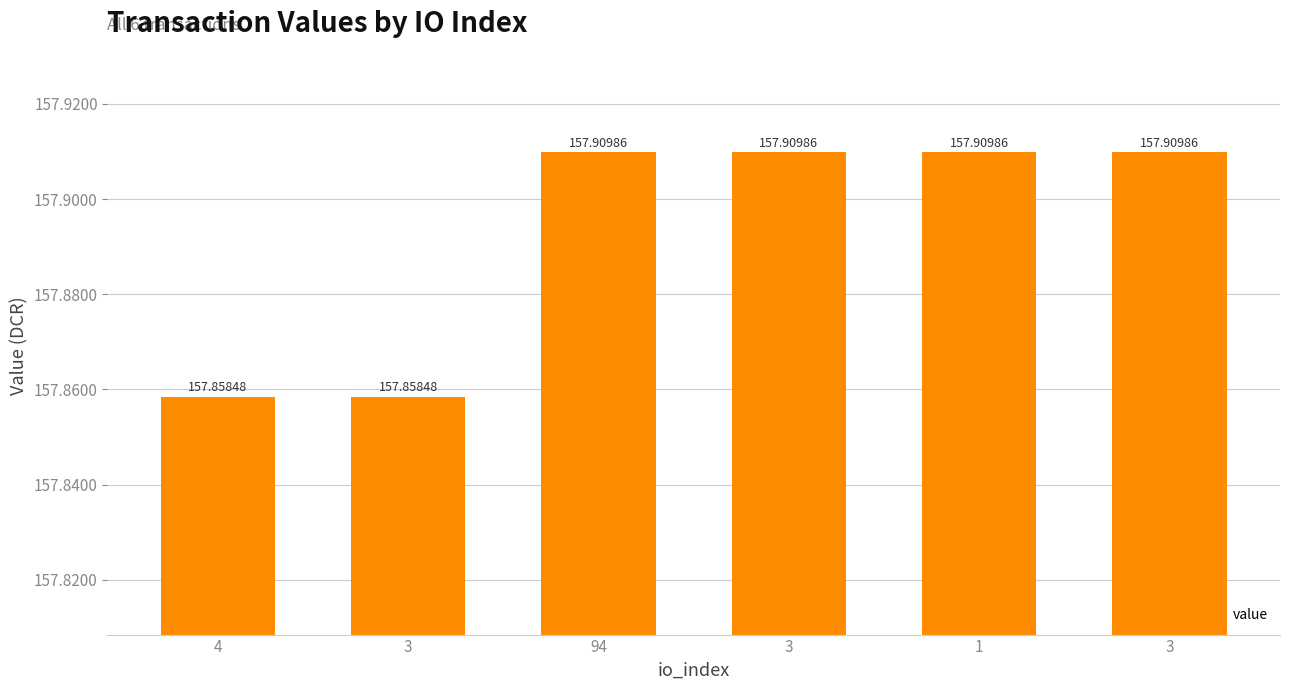

Are the bars horizontal?

No